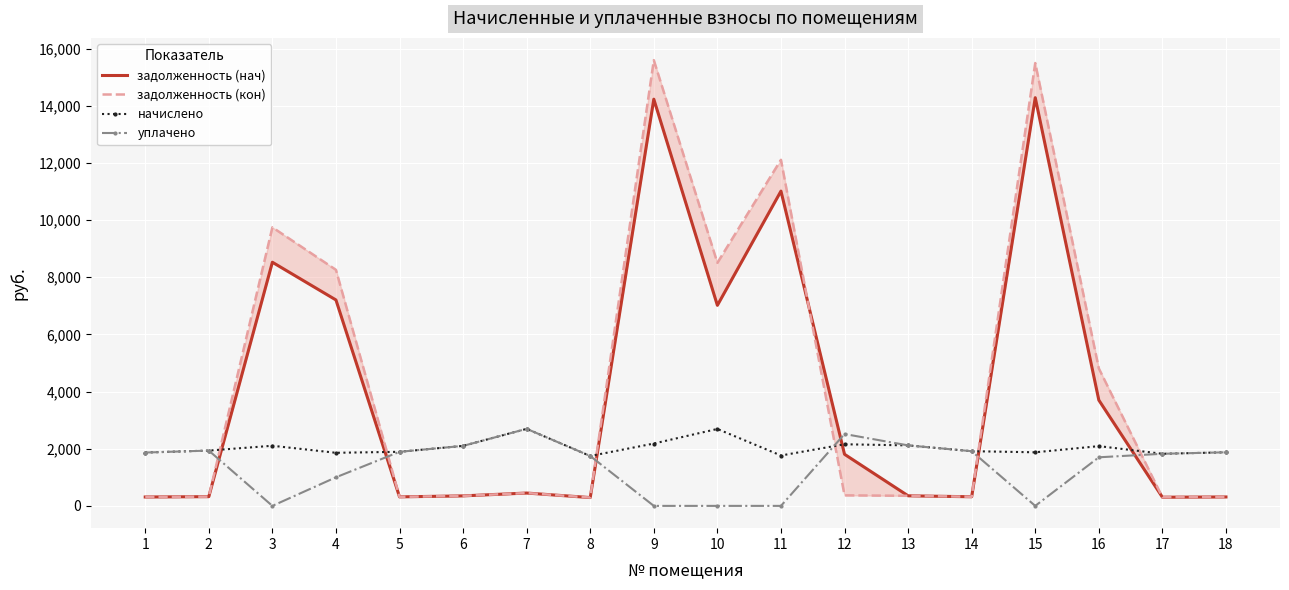

How many intersections are there between начислено and задолженность (кон)?

6